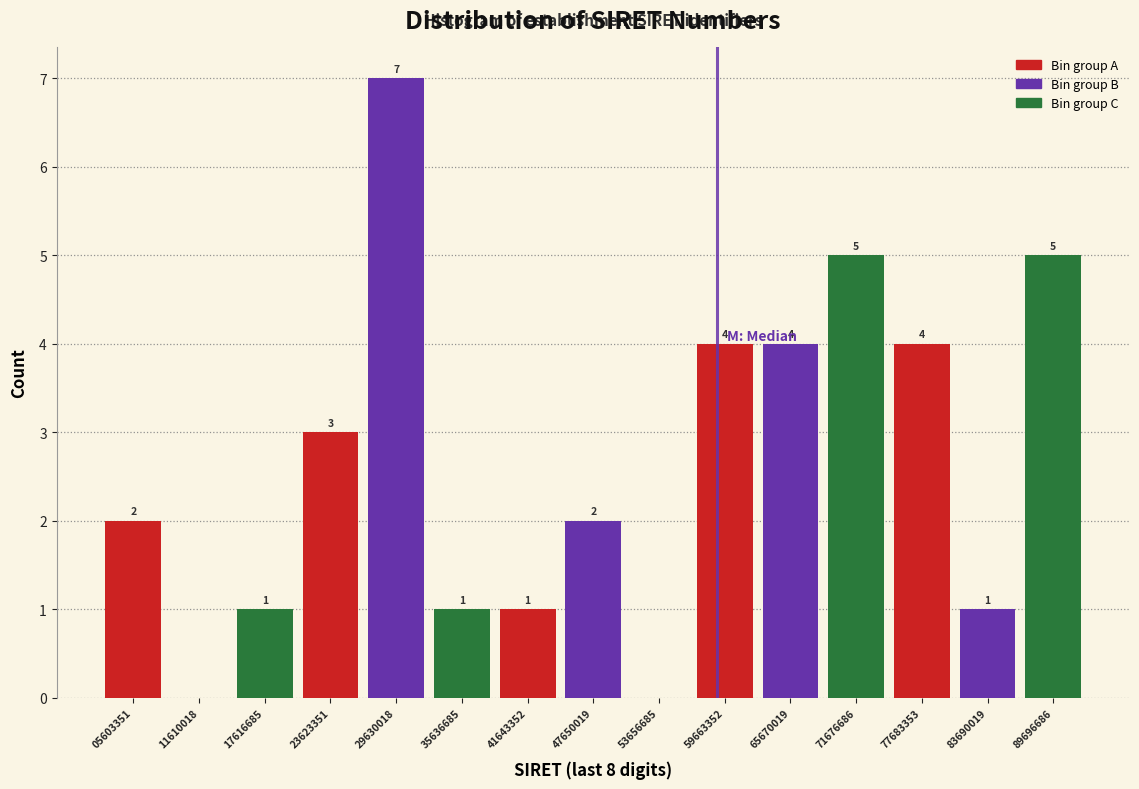

Over which range of the x-axis is the bar tallest?

27000000 to 33000000